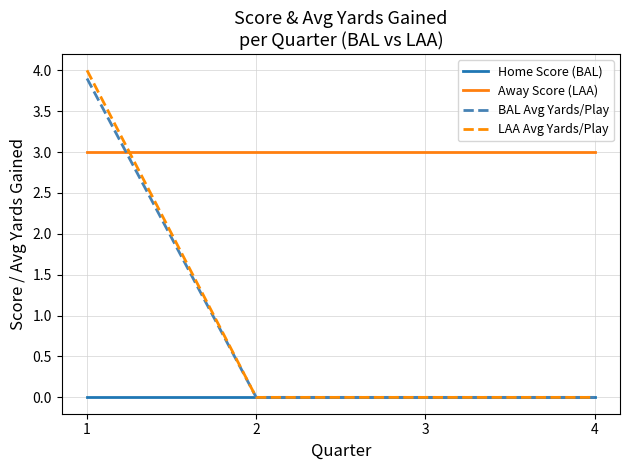

Reading left to right, list all the values displayed in this chart.

Home Score (BAL): 1=0.0	2=0.0	3=0.0	4=0.0
Away Score (LAA): 1=3.0	2=3.0	3=3.0	4=3.0
BAL Avg Yards/Play: 1=3.9	2=0.0	3=0.0	4=0.0
LAA Avg Yards/Play: 1=4.0	2=0.0	3=0.0	4=0.0